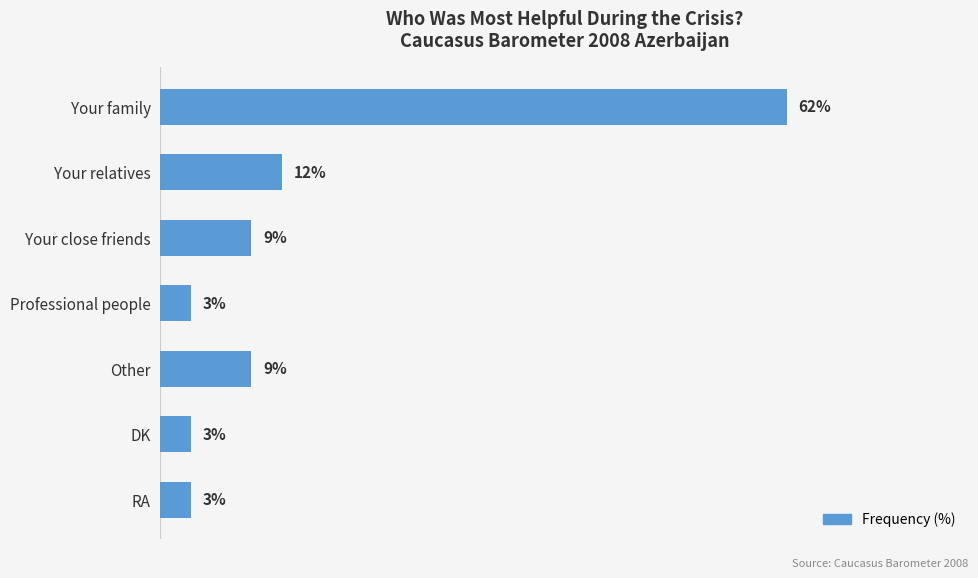

Does the chart contain stacked bars?

No